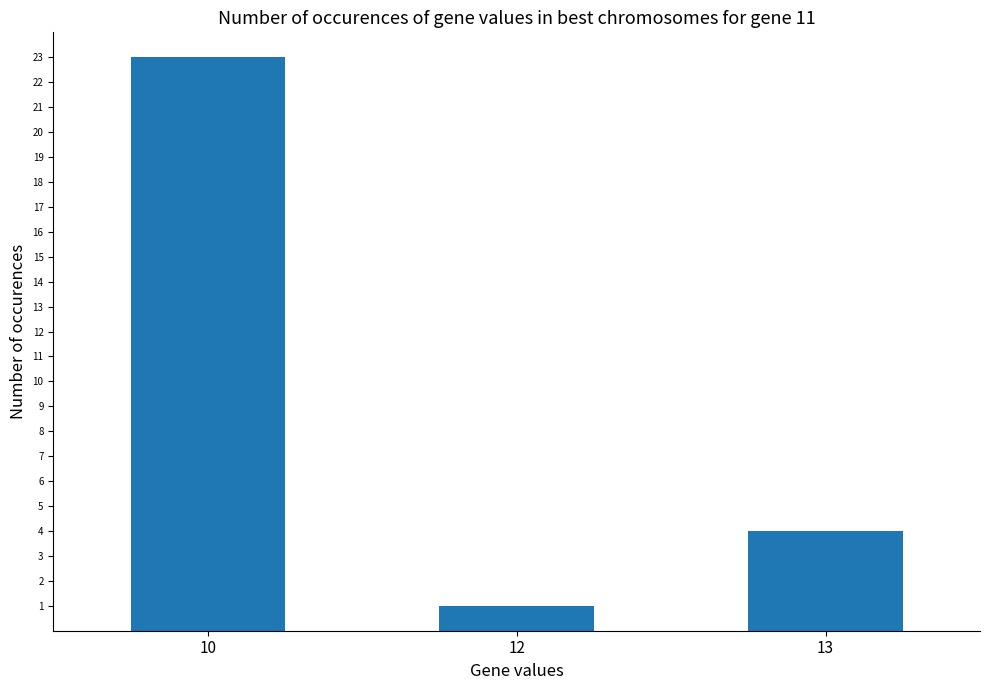

Count the number of categories in the chart.

3